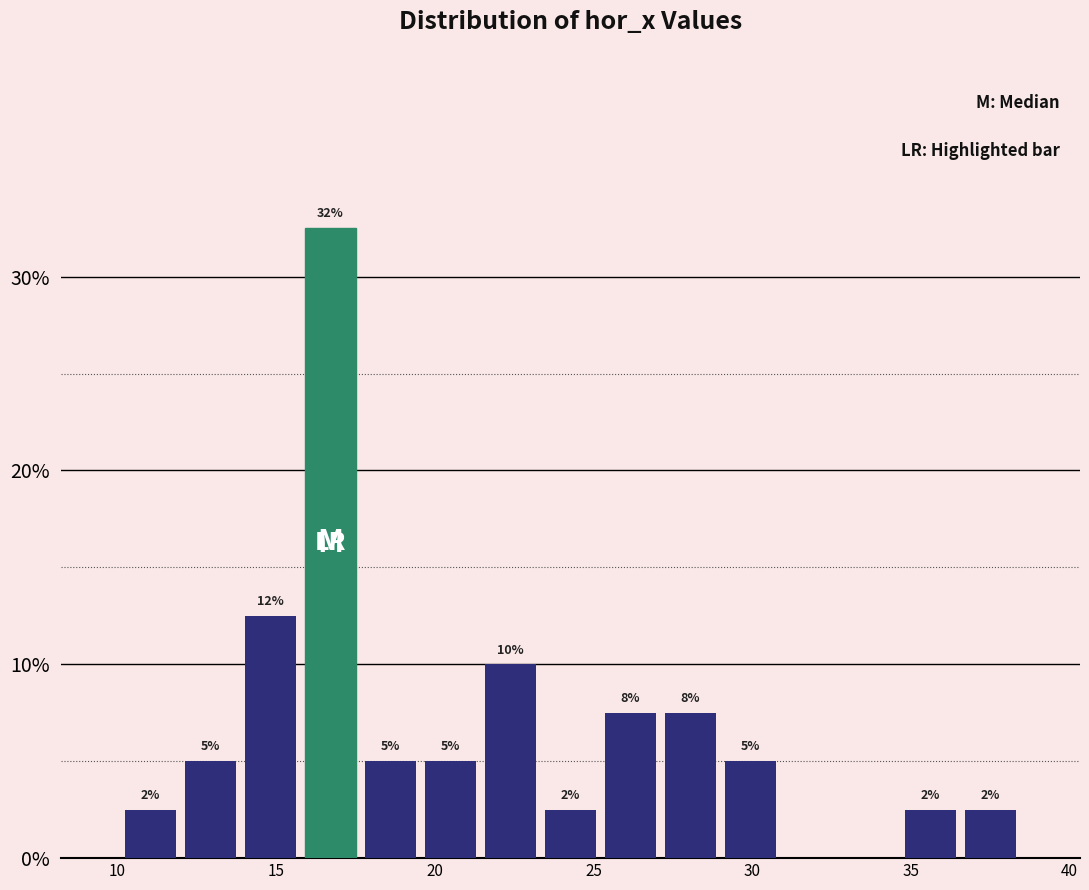

Around what value on the x-axis is the tallest bar? Give the approximate position of its centre, as read against the axis.

16.5